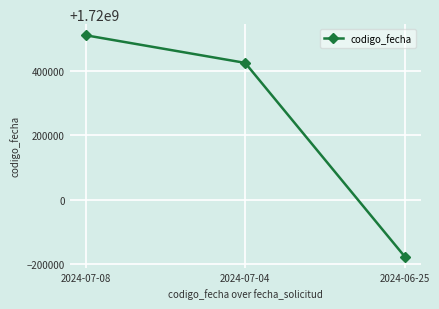

What is the ratio of the value at 2024-06-25 to the value at 2024-07-08?

1.0